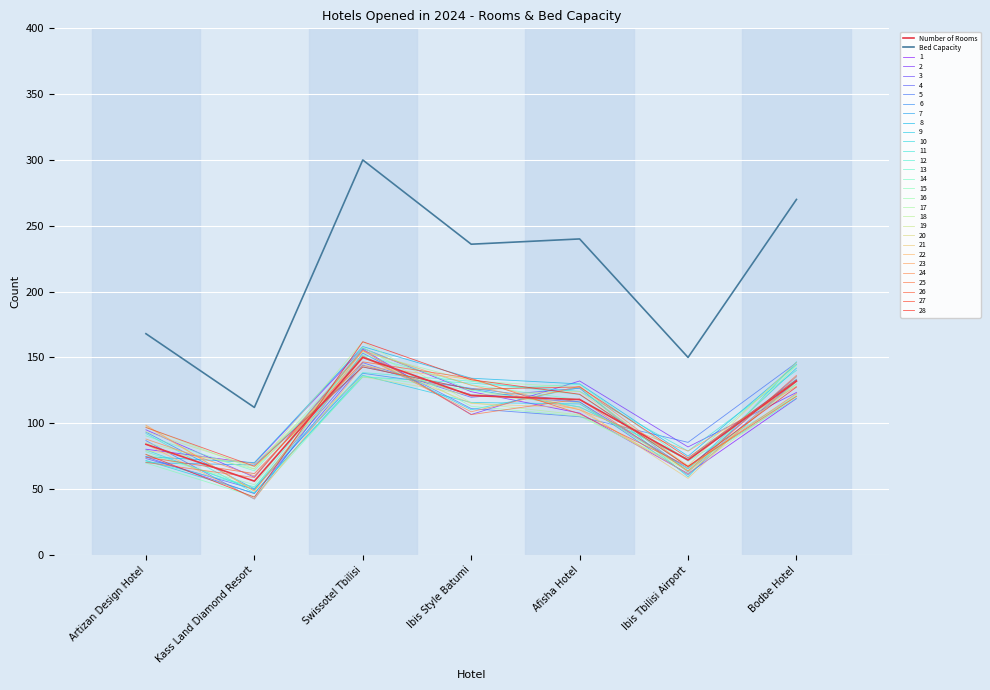

Reading right to left, what are all the values shown in this chart?

Number of Rooms: Bodbe Hotel=132	Ibis Tbilisi Airport=72	Afisha Hotel=118	Ibis Style Batumi=121	Swissotel Tbilisi=150	Kass Land Diamond Resort=56	Artizan Design Hotel=84
Bed Capacity: Bodbe Hotel=270	Ibis Tbilisi Airport=150	Afisha Hotel=240	Ibis Style Batumi=236	Swissotel Tbilisi=300	Kass Land Diamond Resort=112	Artizan Design Hotel=168